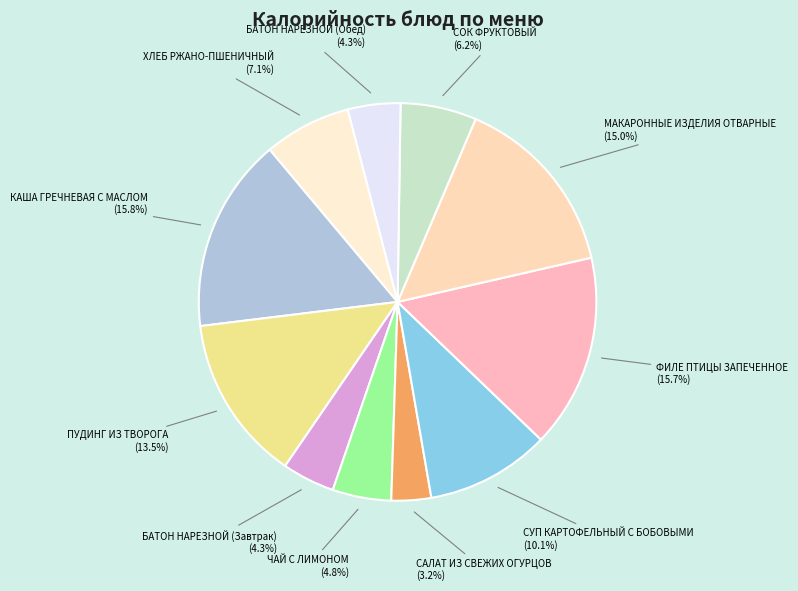

What percentage is NOT represented by СОК ФРУКТОВЫЙ?

93.8%